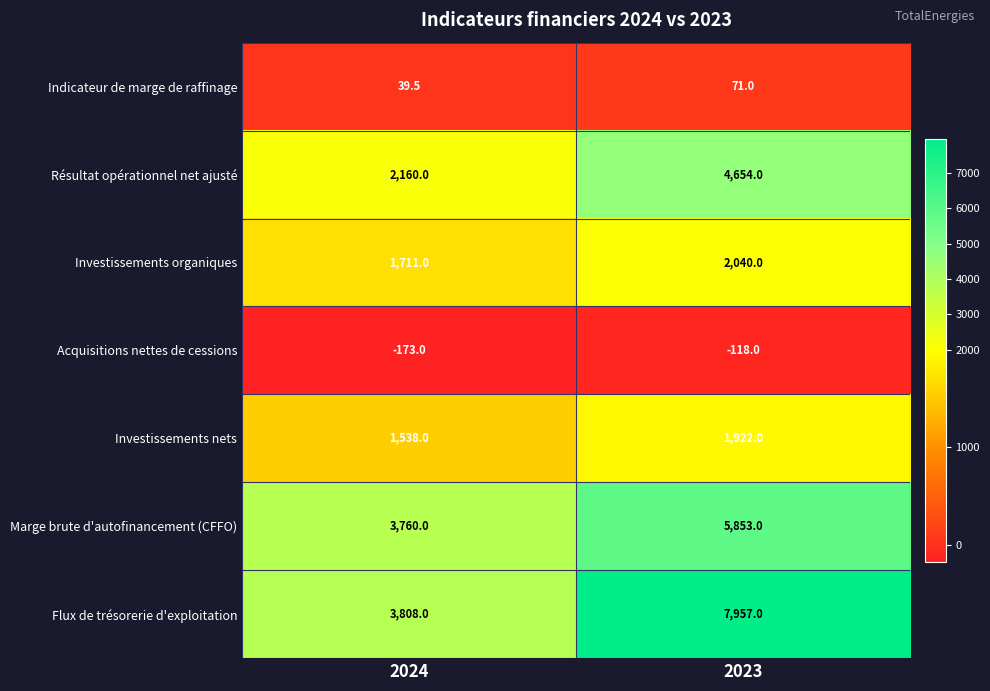

What is the greatest value displayed?

7957.0